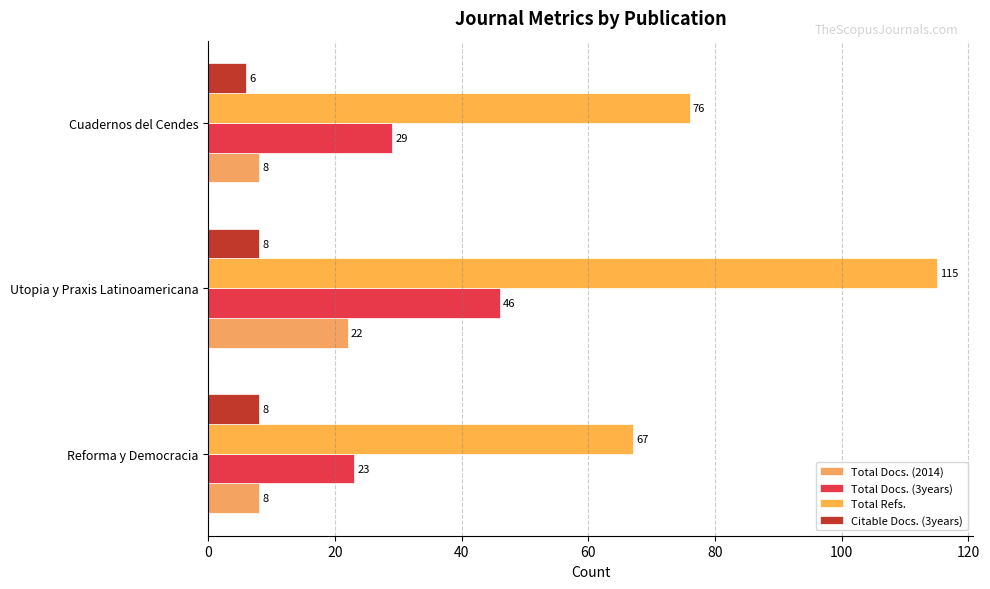

What is the difference between the maximum and minimum values in the Total Refs. series?

48